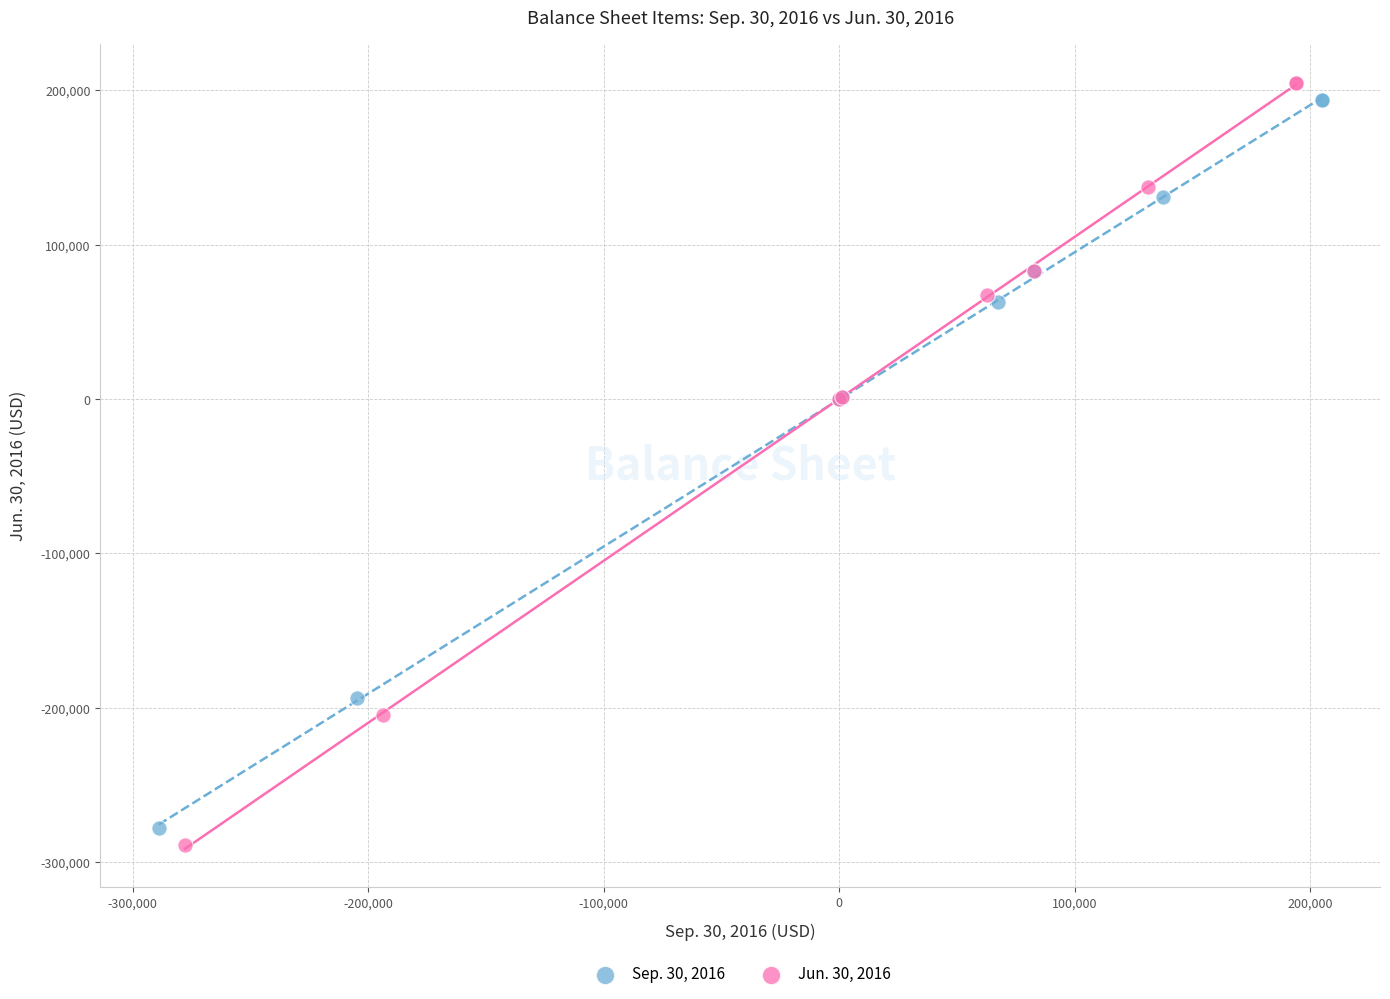

Which series has the largest Y range (max minus min)?

Jun. 30, 2016